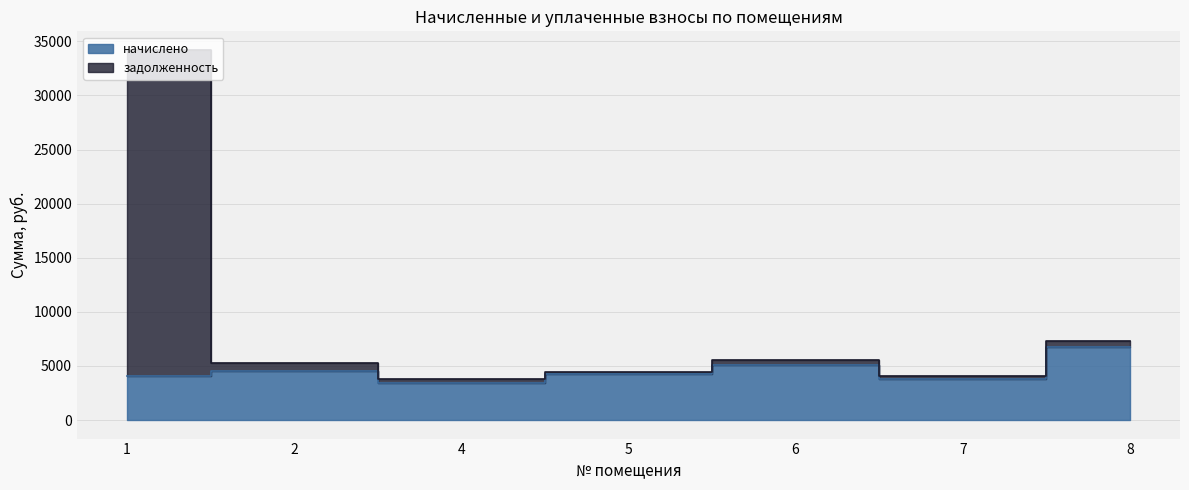

In начислено, how many points are lower than both neighbors (excluding endpoints)?

2